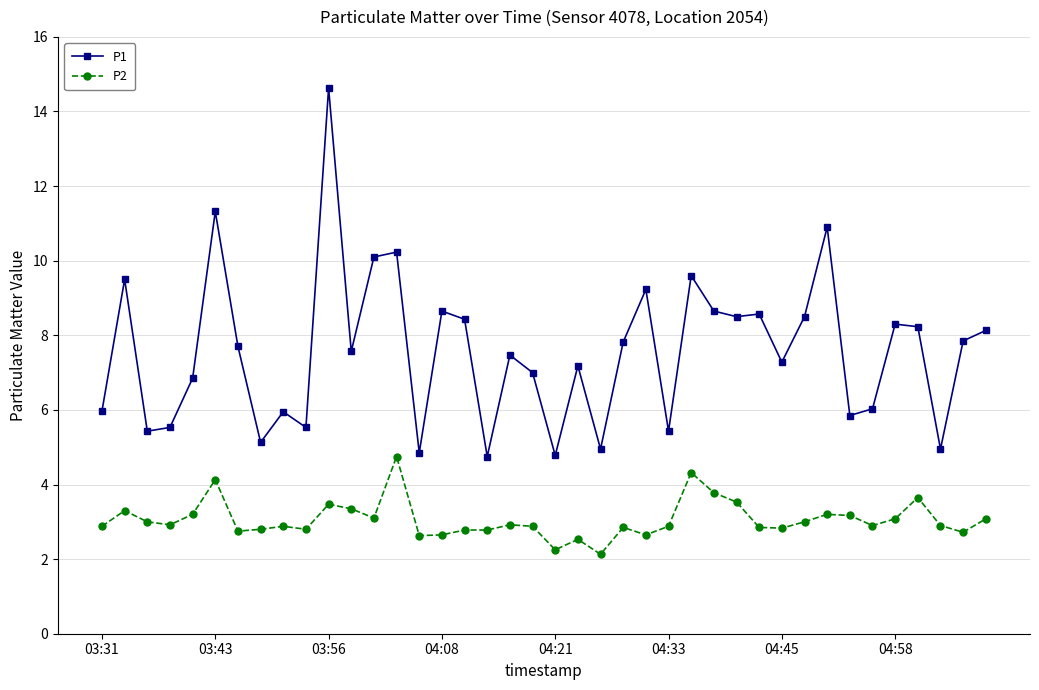

What is the value of the P2 point at the 31st from the left?

2.8